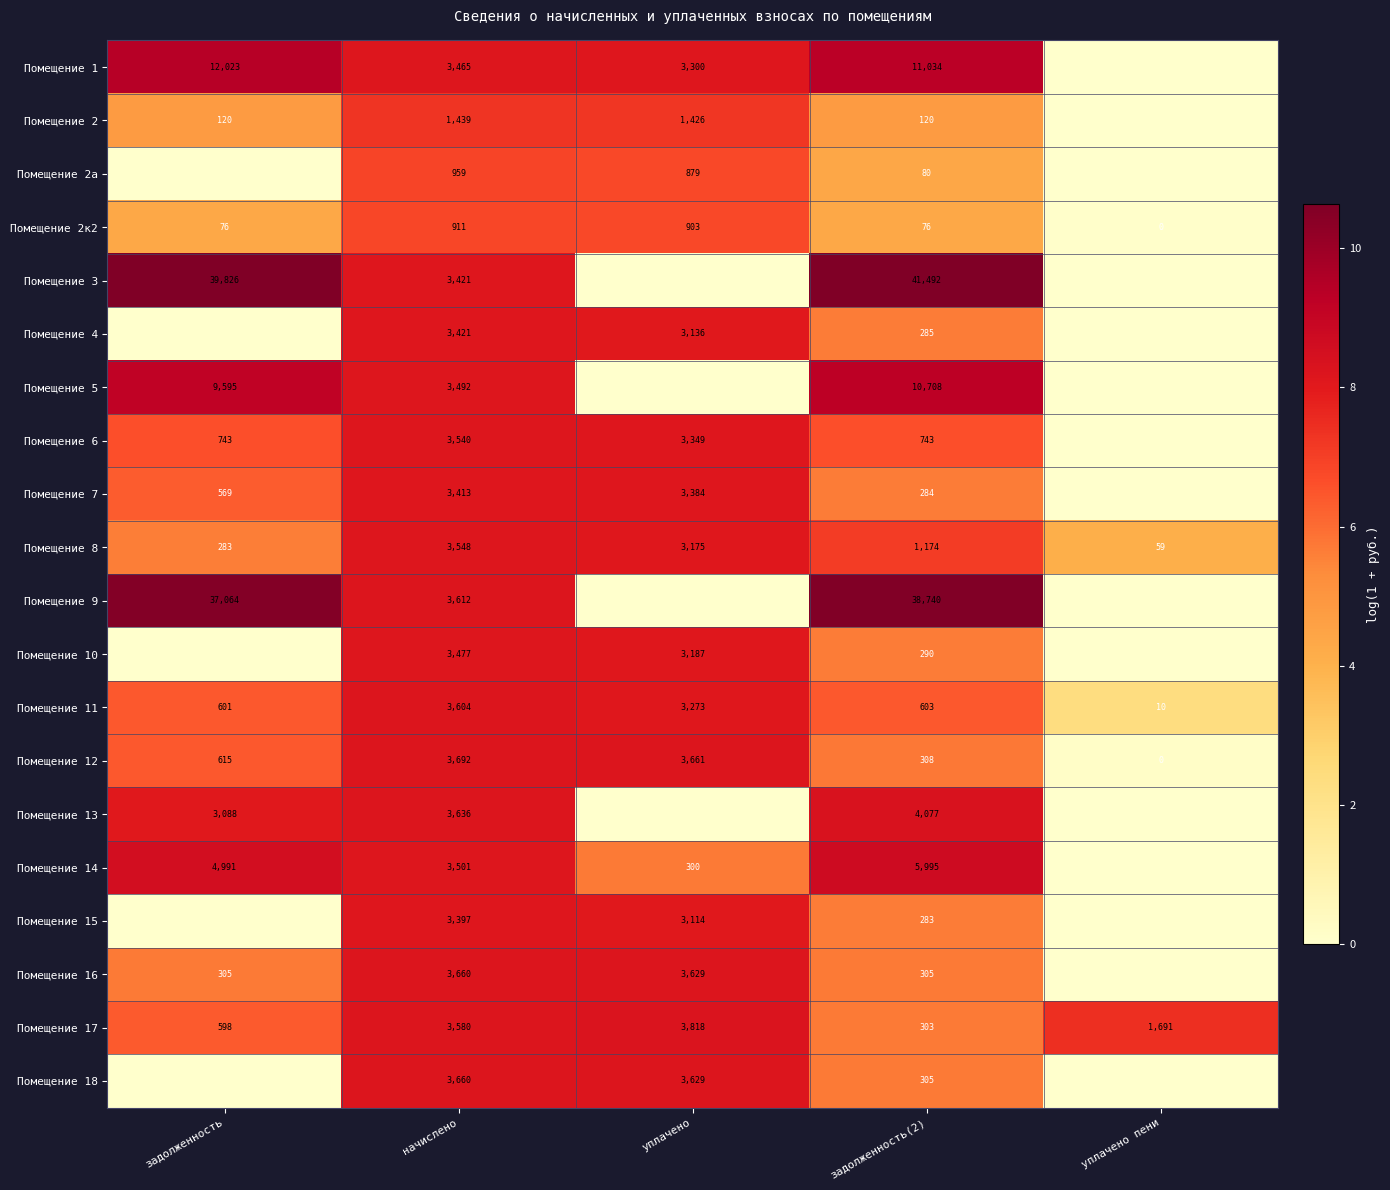

The Помещение 14 series shows 3501 at начислено. True or false?

True